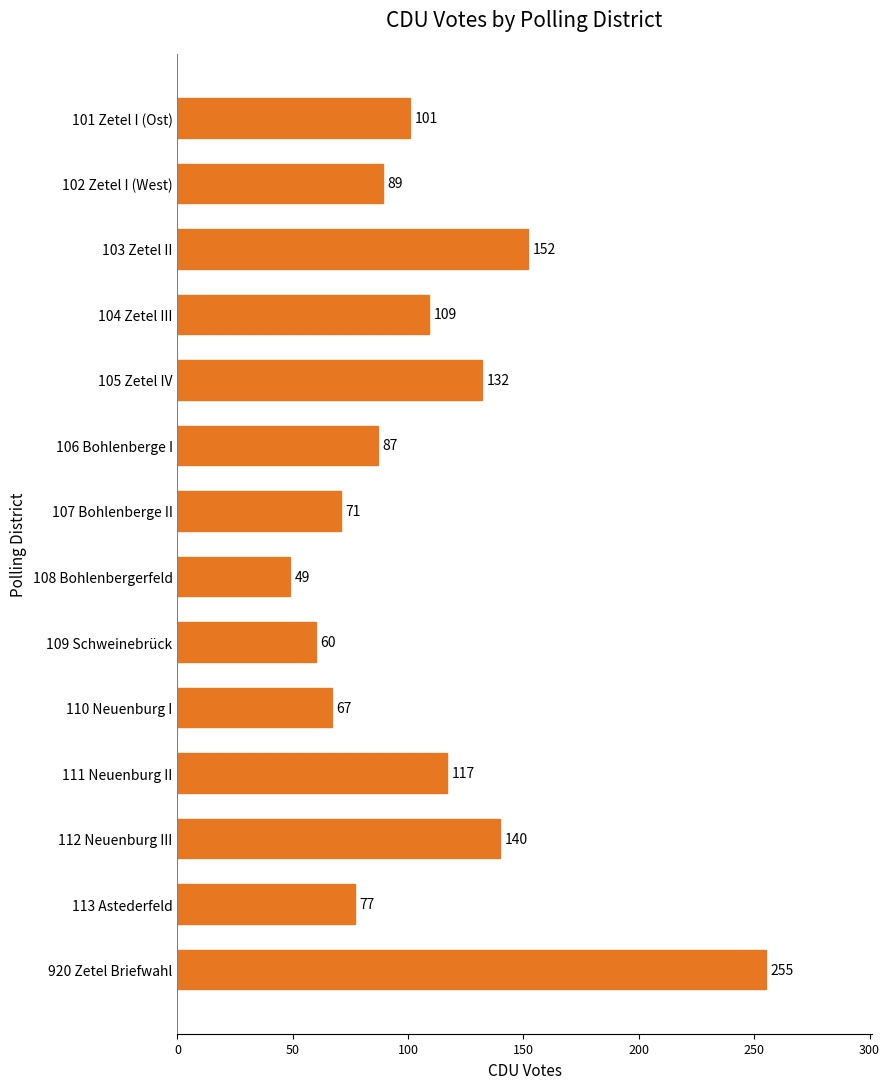

Which has a higher value, 110 Neuenburg I or 102 Zetel I (West)?

102 Zetel I (West)